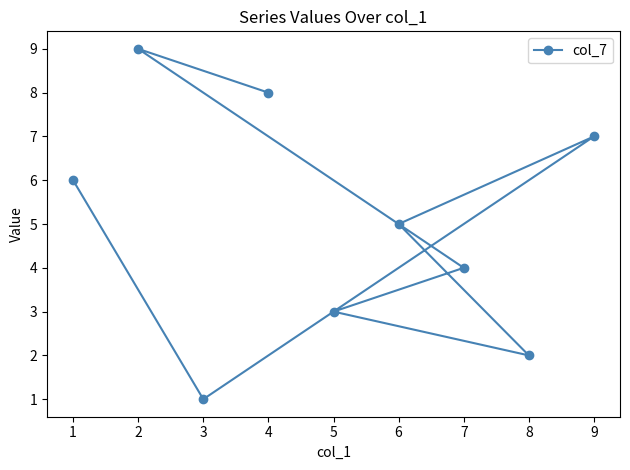

Does the chart display data point markers on the line(s)?

Yes